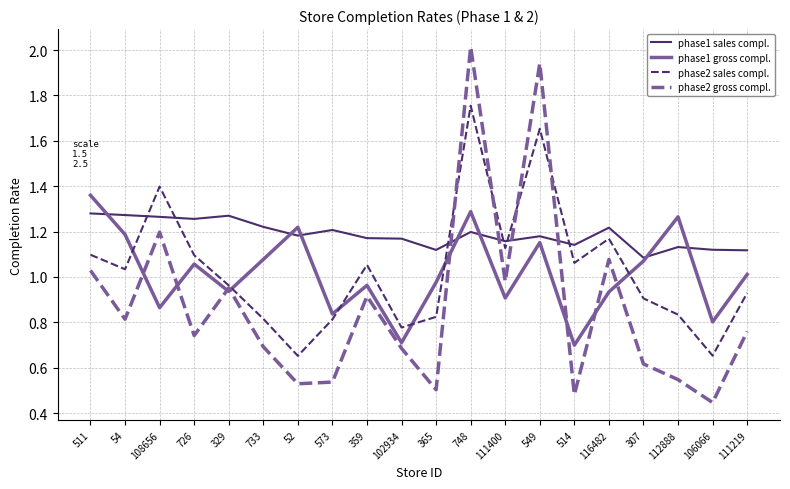

At which category does the chart reach its peak across all series?

748